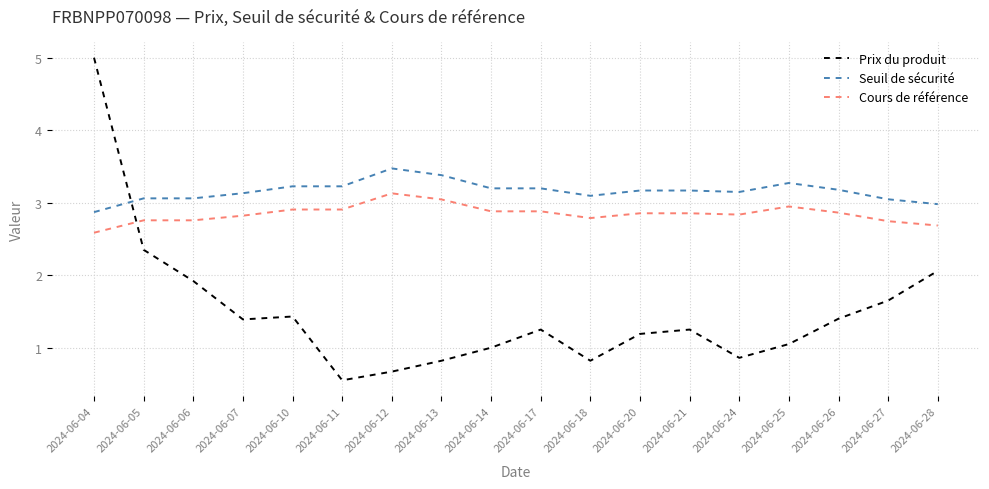

What is the difference between the Prix du produit values at 2024-06-06 and 2024-06-26?

0.5